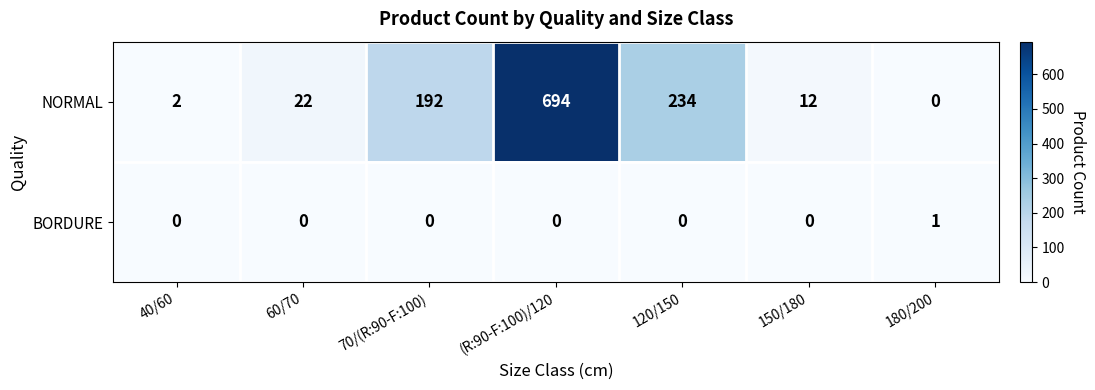

The NORMAL series shows 12 at 150/180. True or false?

True